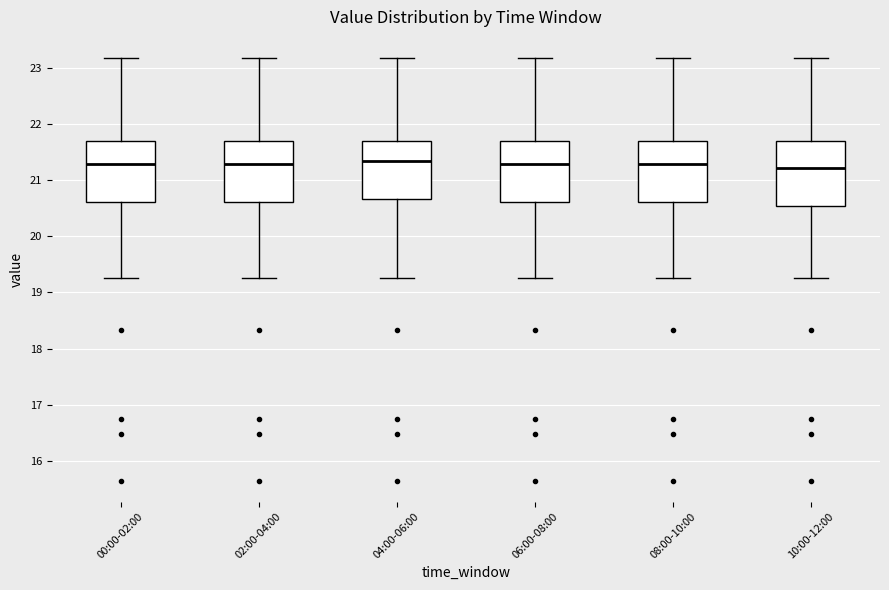

Where does the median line of the box for 02:00-04:00 sit on the y-axis? The values are not printed on the chart, so give them approximately, as read against the axis.

21.3